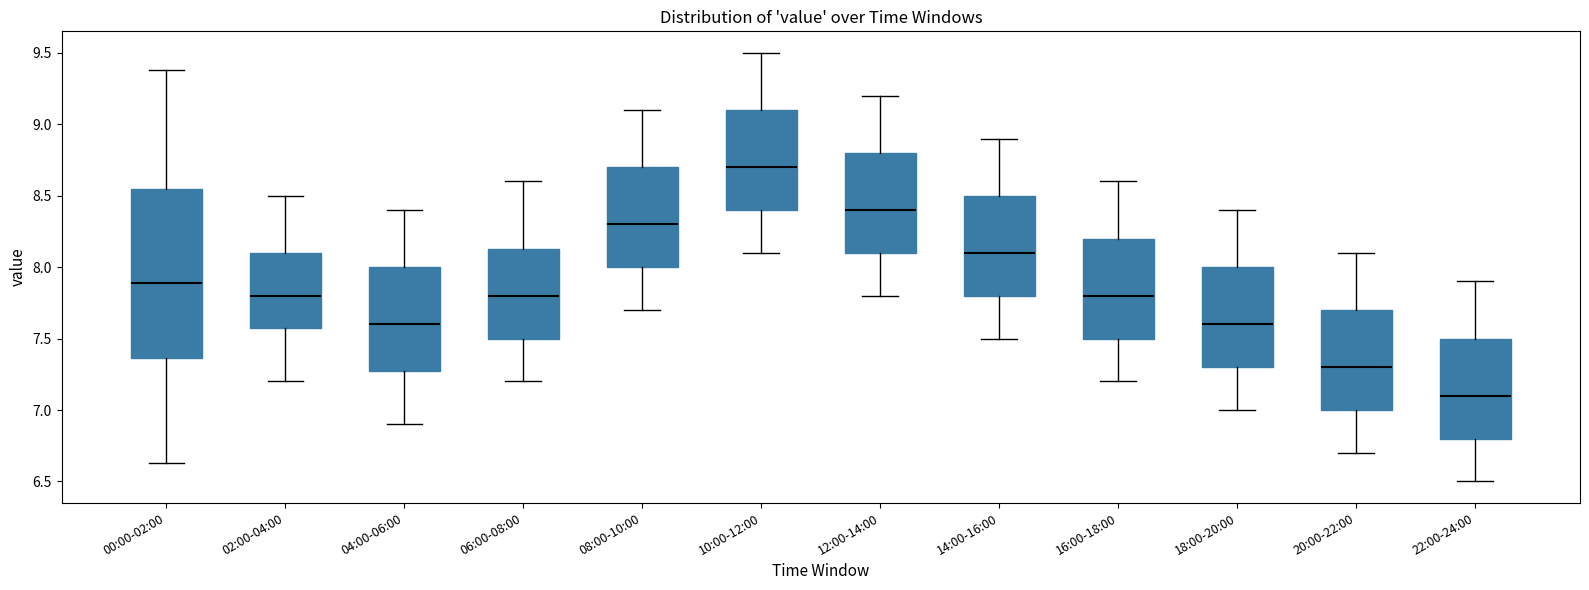

Which box is the tallest, from its lower edge to its upper edge?

00:00-02:00